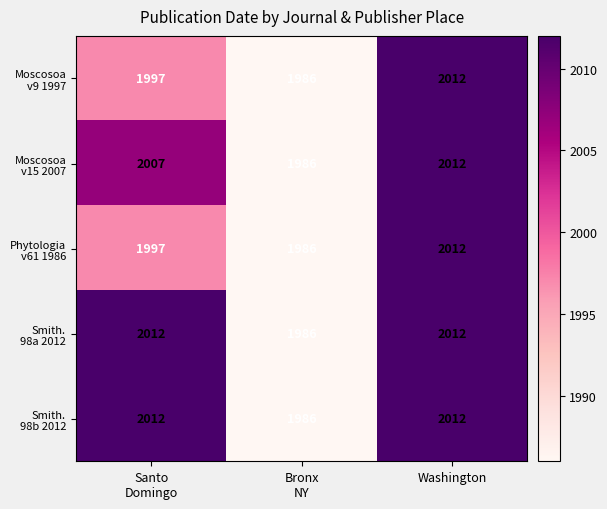

At which category is the sum across all series the highest?

Washington